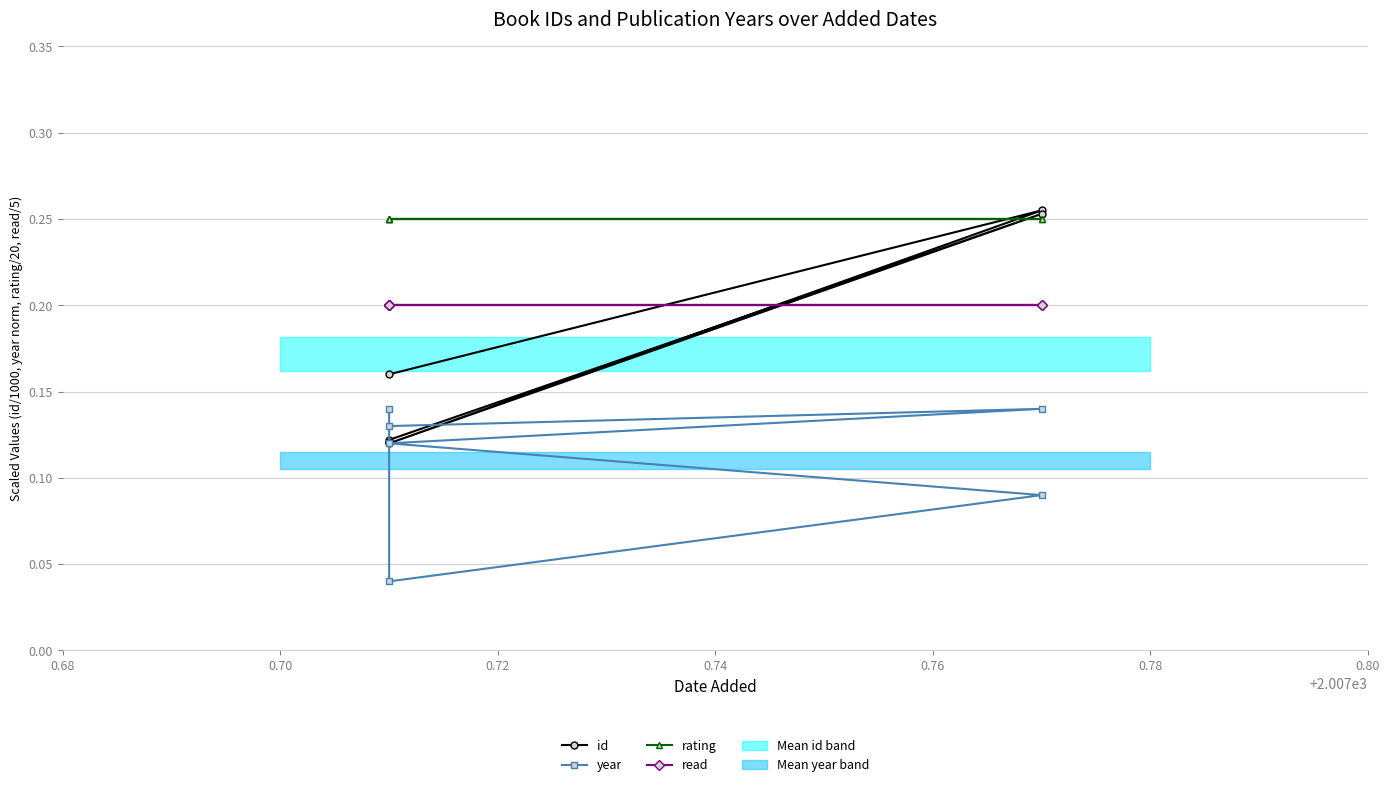

Does the chart have visible grid lines?

Yes